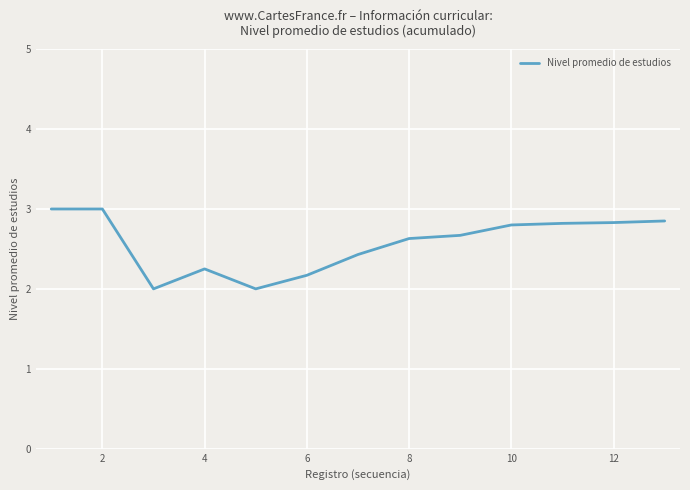

How many values are between 2 and 3?

13